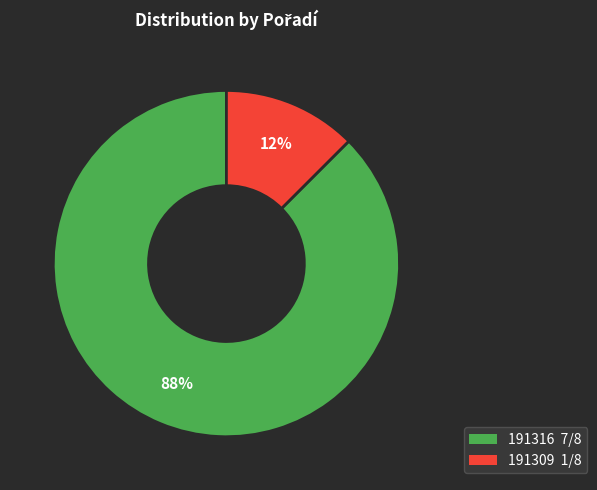

Does any single category account for the majority?

Yes